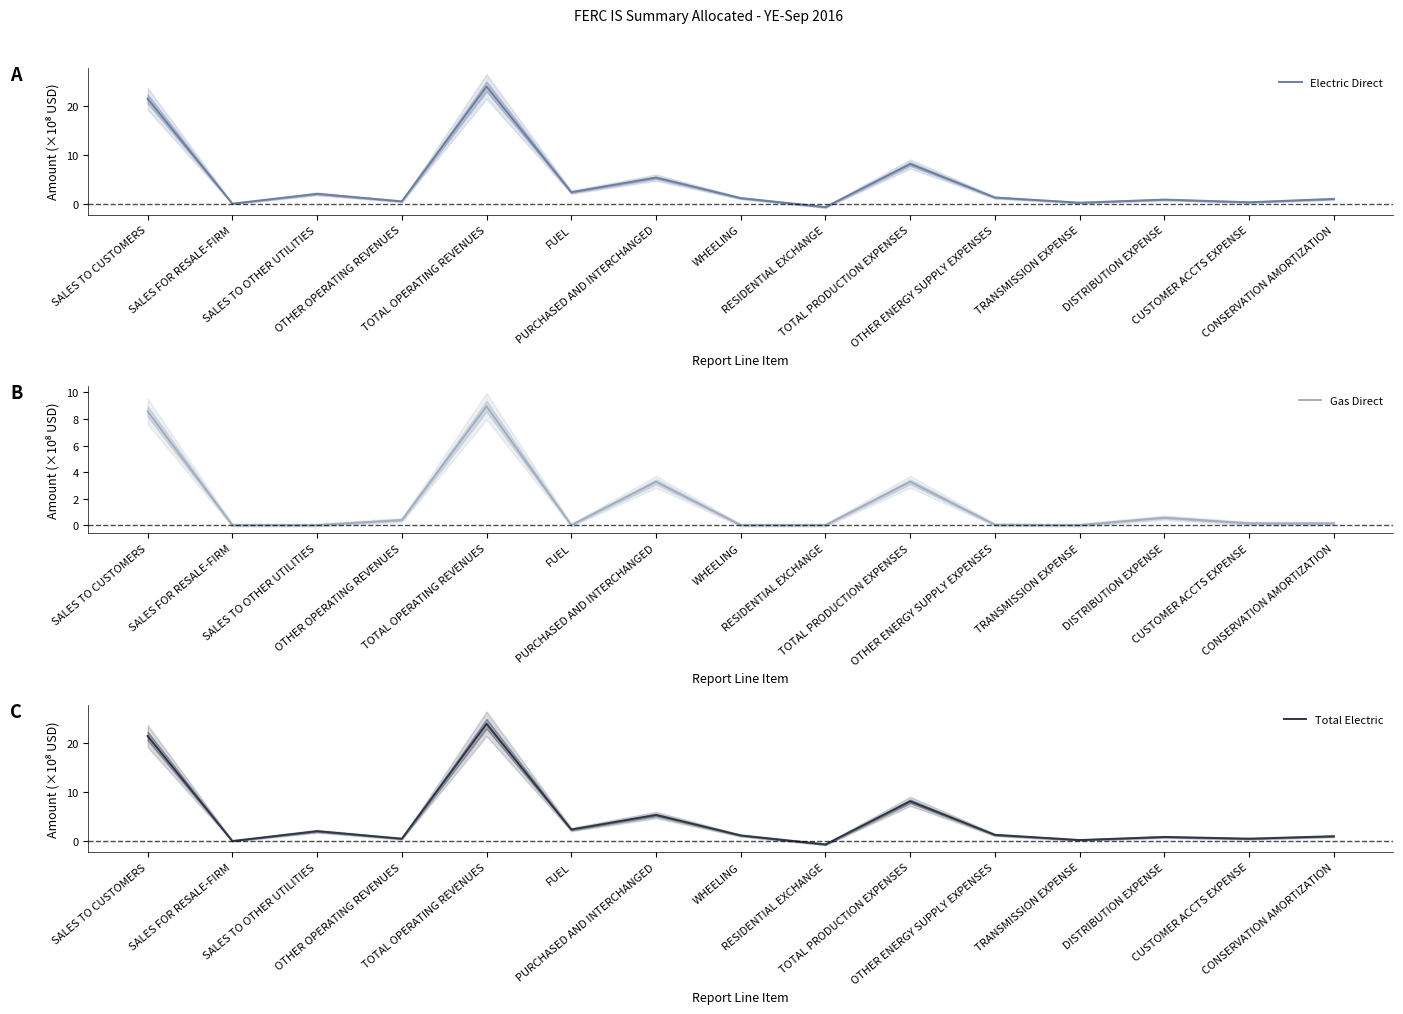

Is it true that Total Electric equals 24.0 at TOTAL OPERATING REVENUES?

True